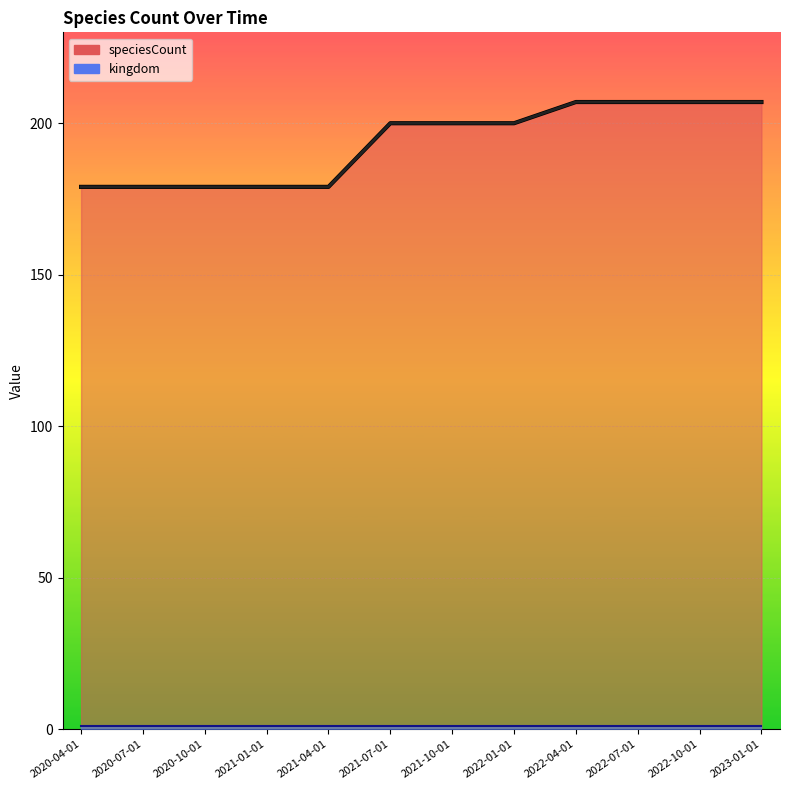

Rank the categories by value from lowest to highest.

2020-04-01, 2020-07-01, 2020-10-01, 2021-01-01, 2021-04-01, 2021-07-01, 2021-10-01, 2022-01-01, 2022-04-01, 2022-07-01, 2022-10-01, 2023-01-01